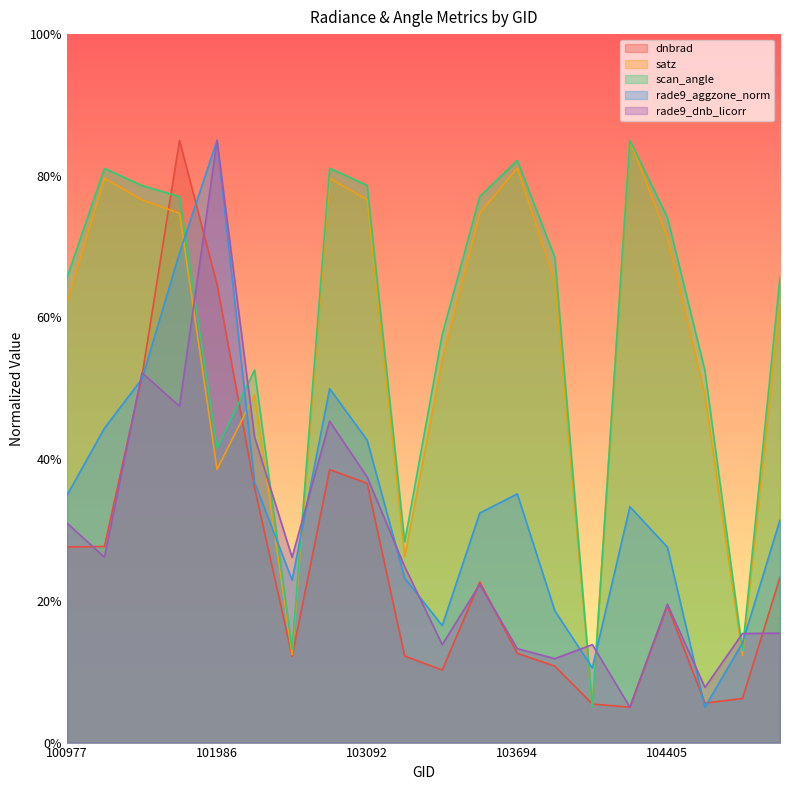

Which label corresponds to the smallest value in the chart?

104287